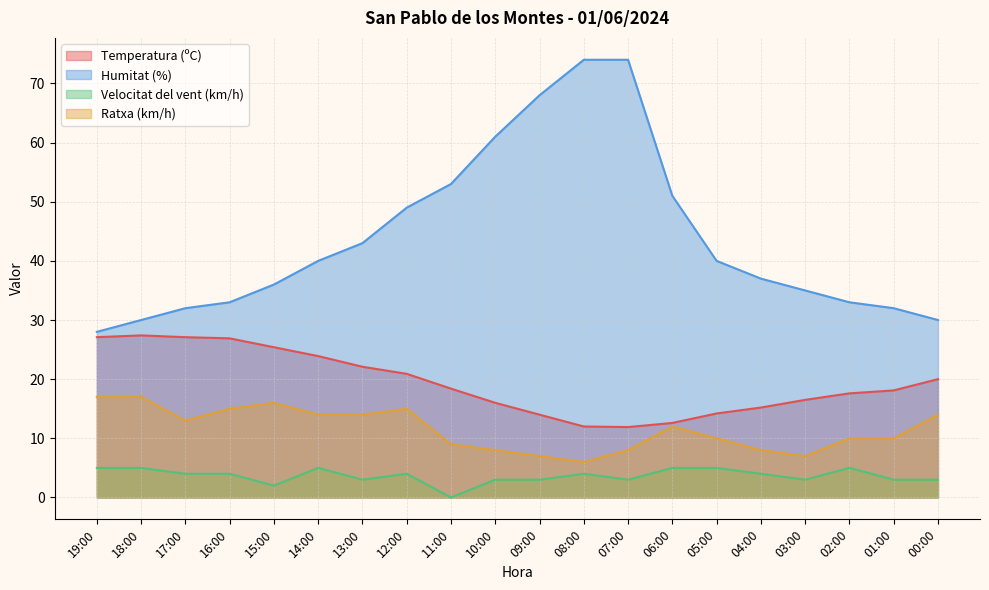

Which category has the highest value across all series?

08:00